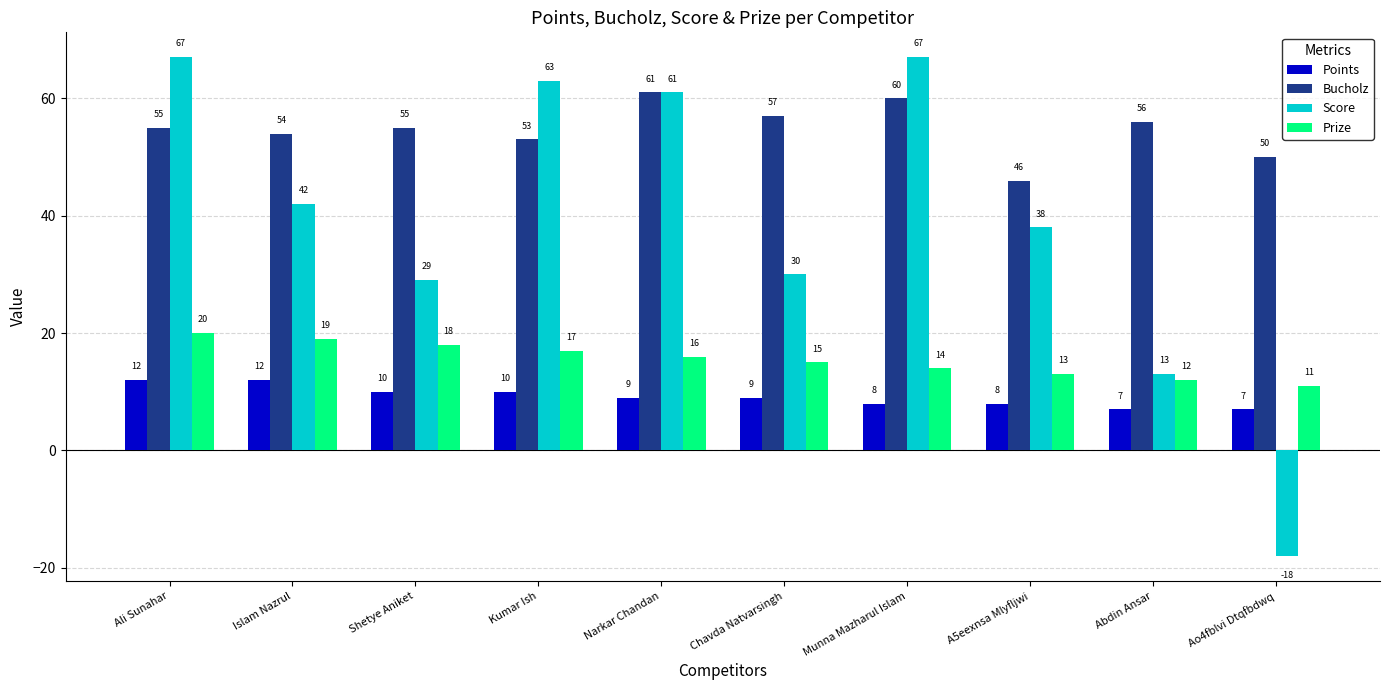

At which category is the sum across all series the highest?

Ali Sunahar